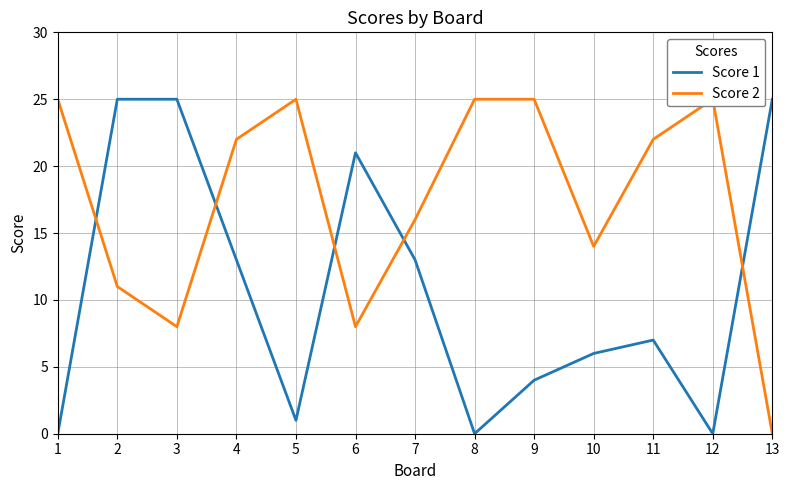

What is the difference between the maximum and minimum values in the Score 1 series?

25